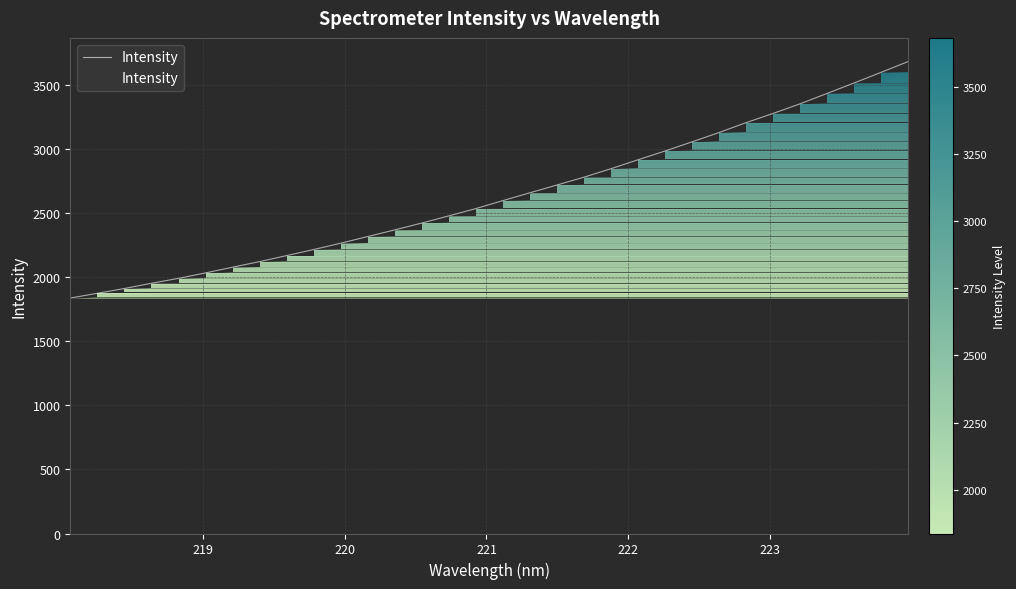

What is the greatest value displayed?

3682.7